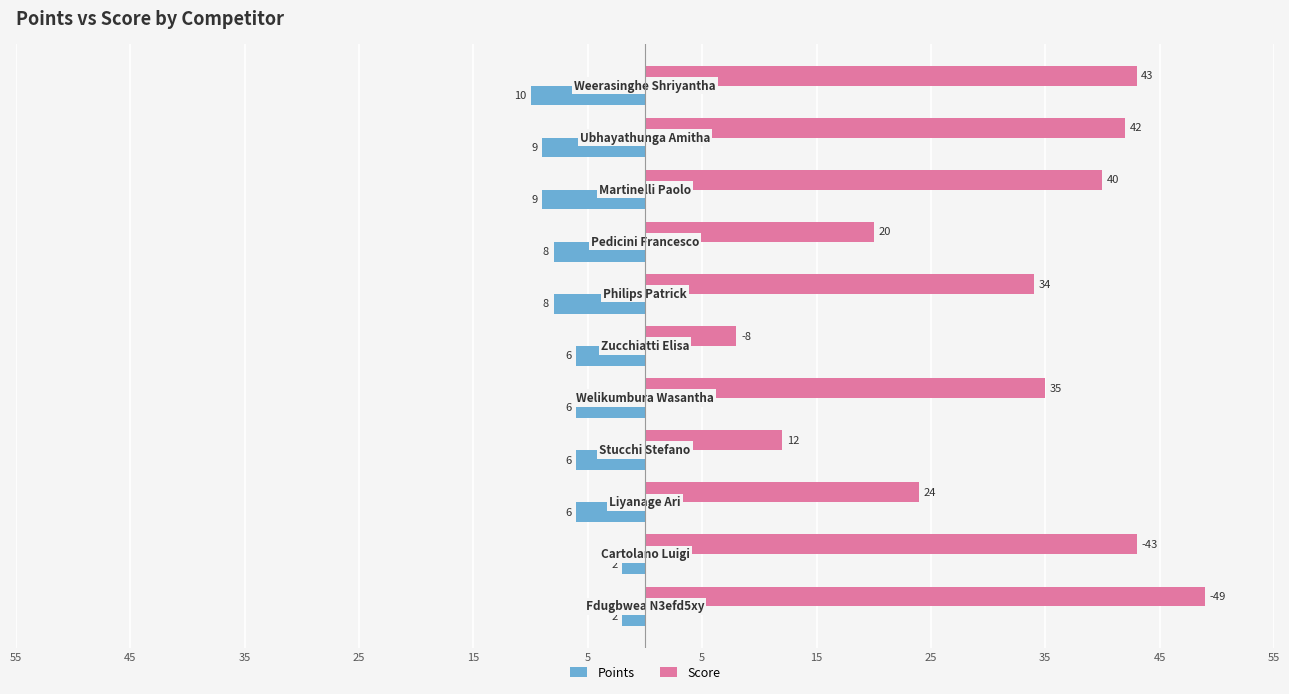

What are all the series names shown in the legend?

Points, Score